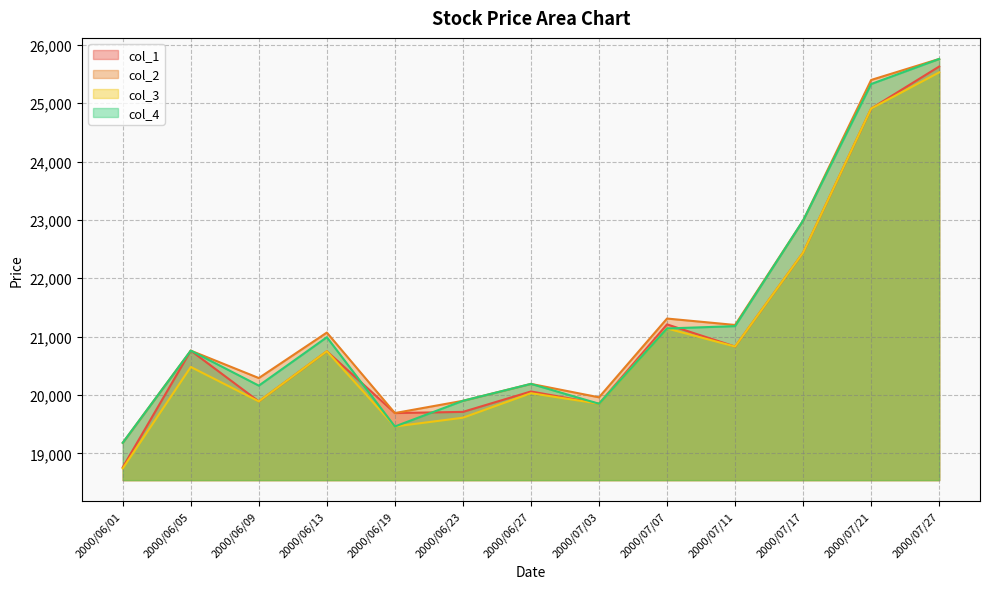

Where is the first local maximum for col_1?

2000/06/05